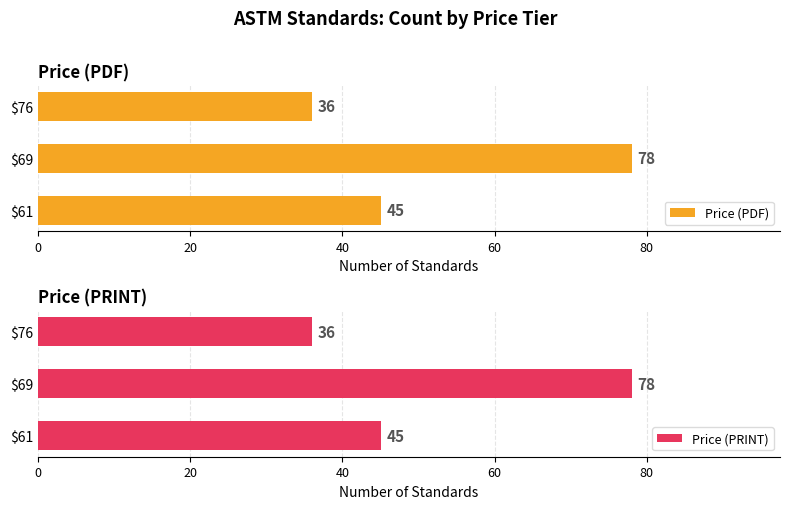

What is the difference between the maximum and second lowest values in the Price (PDF) series?

33